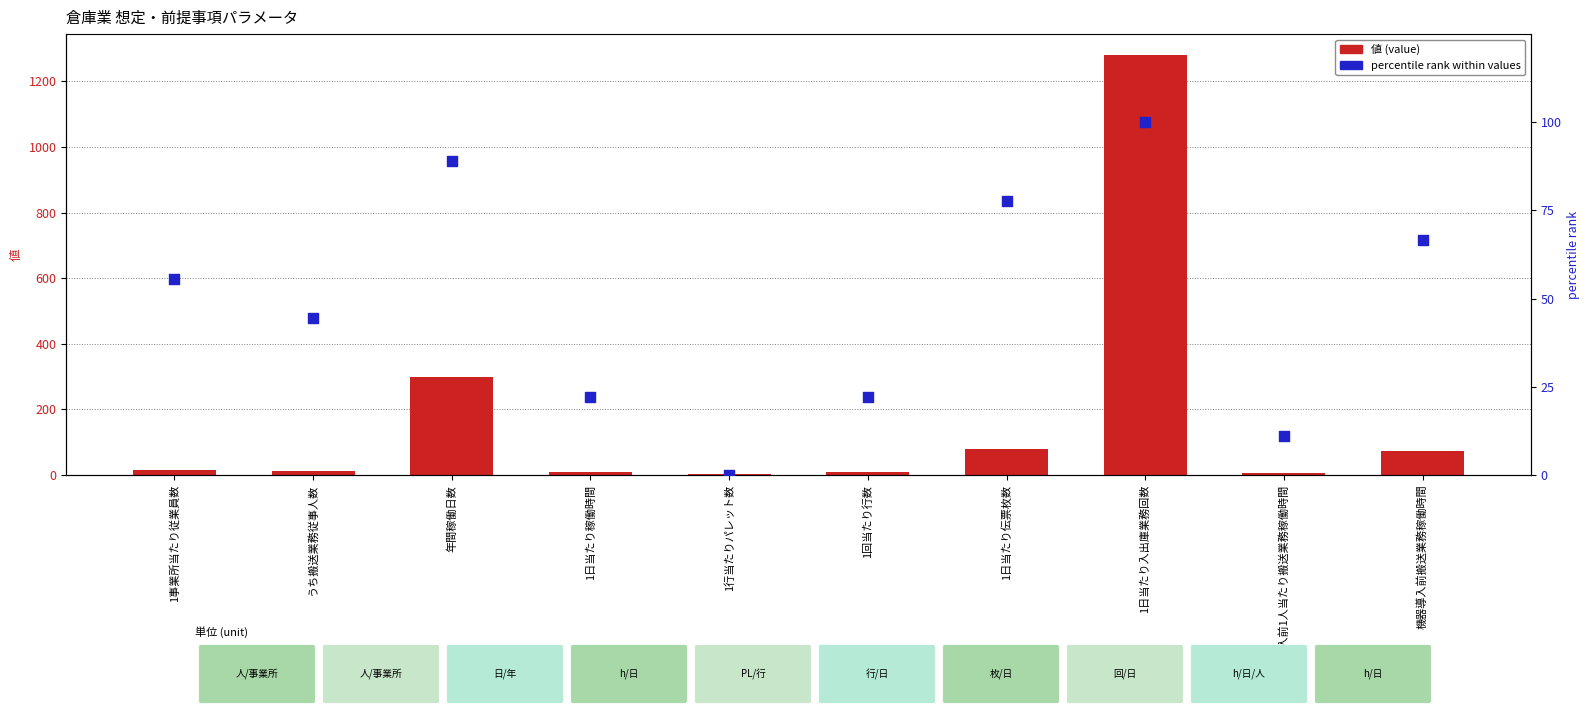

At how many categories does at least one series exceed 43?

6